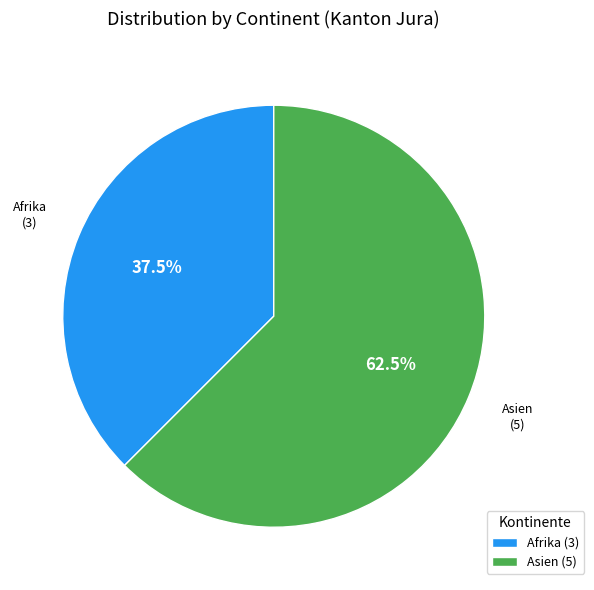

Which slice represents more than half of the pie?

Asien